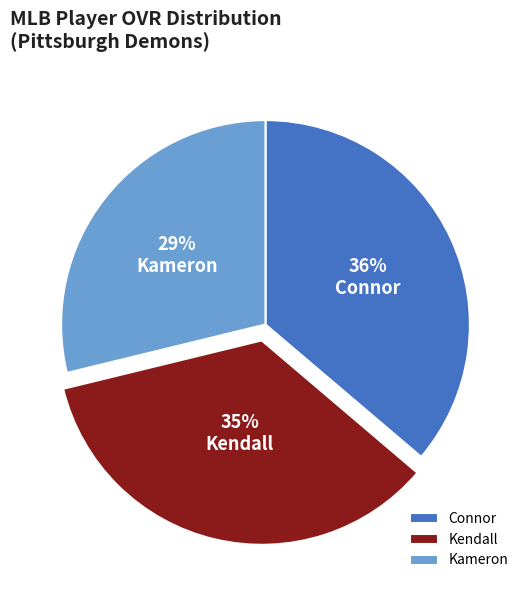

How many slices are in this pie chart?

3